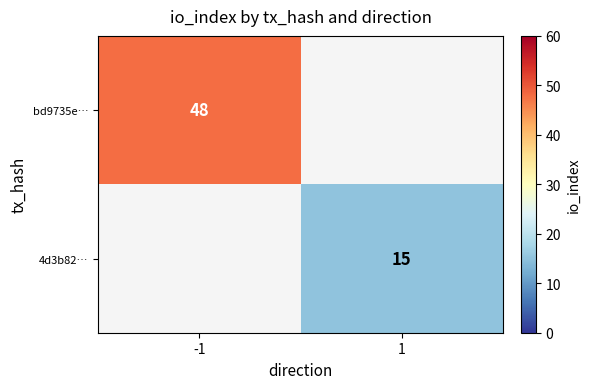

At how many categories does at least one series exceed 16?

1